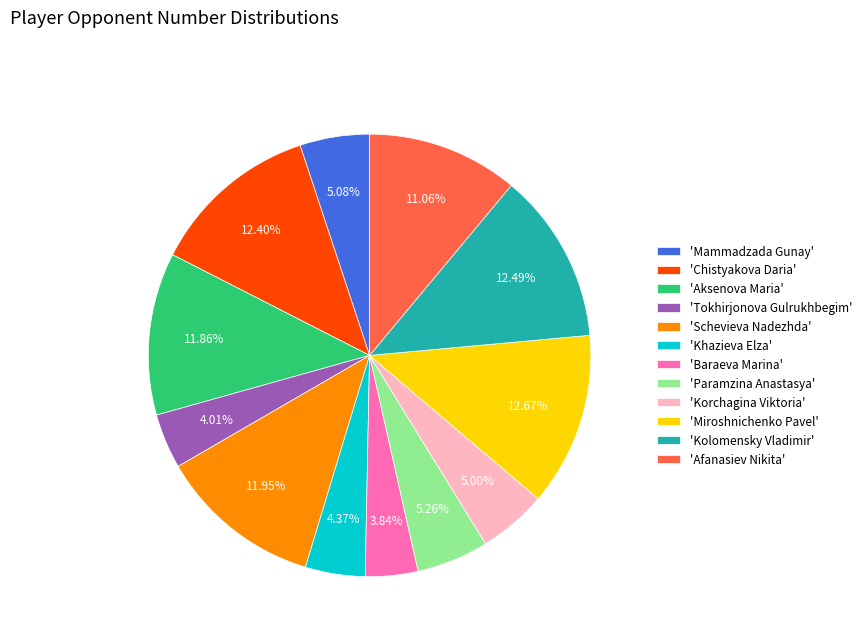

Does 'Chistyakova Daria' account for over 50% of the chart?

No